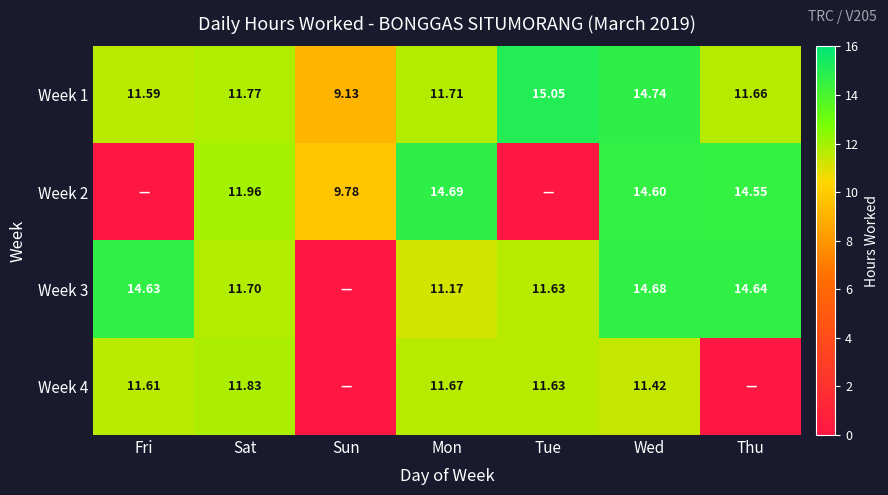

At which label does Week 1 reach its peak?

Tue